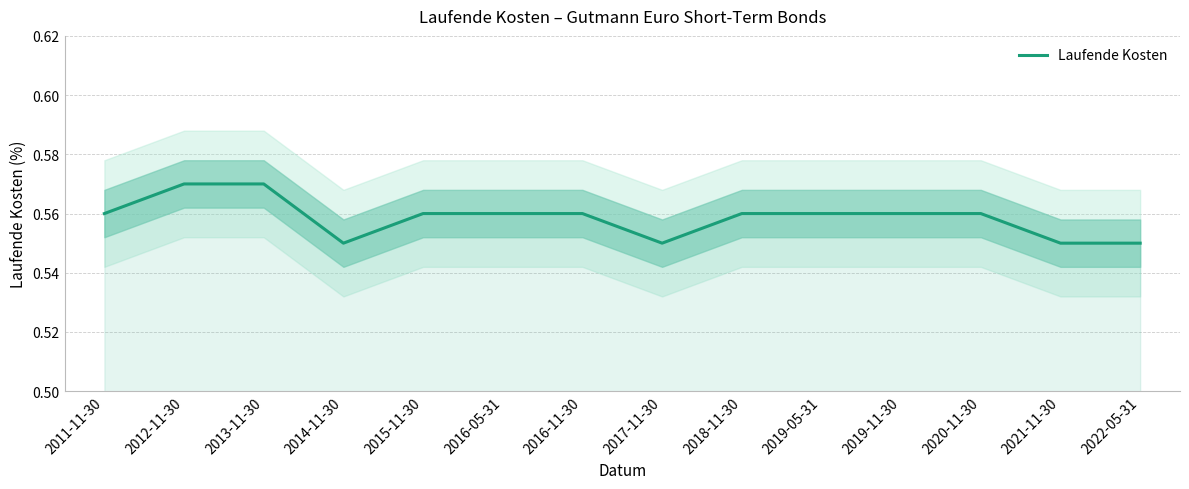

What position from the right is 2019-05-31?

5